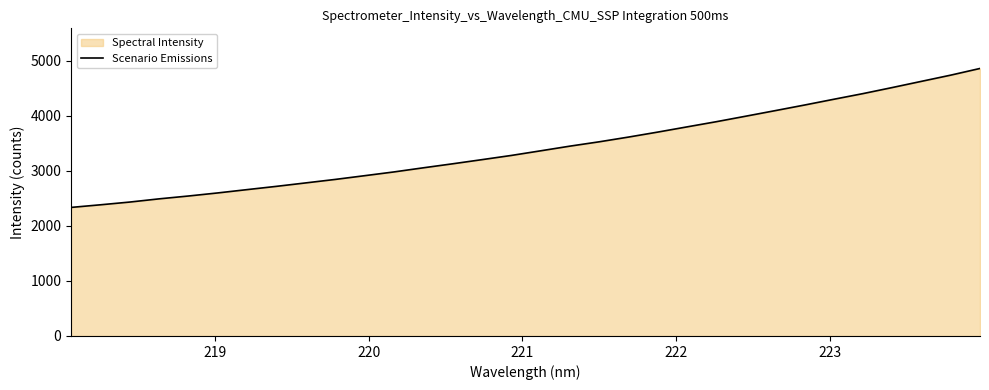

Reading left to right, transcribe all the data shown in this chart.

2333.4	2381.0	2430.8	2489.0	2540.7	2596.6	2656.8	2716.1	2778.8	2841.6	2909.2	2977.4	3052.2	3125.0	3200.3	3276.6	3360.6	3445.6	3524.4	3610.2	3700.9	3795.5	3889.7	3989.1	4089.5	4191.1	4295.9	4399.0	4509.1	4622.0	4734.6	4856.0